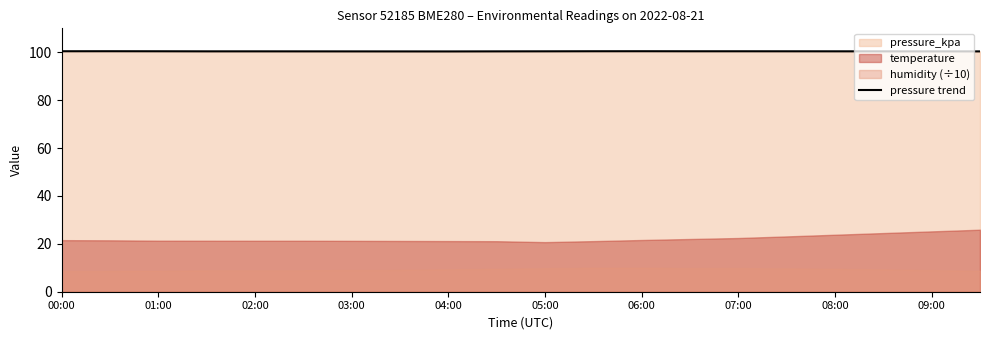

What is the minimum value shown in the chart?

100.3